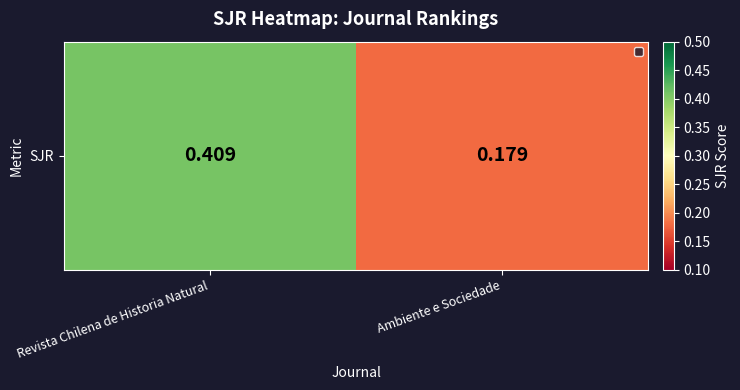

What is the sum of the values at Revista Chilena de Historia Natural and Ambiente e Sociedade?

0.6